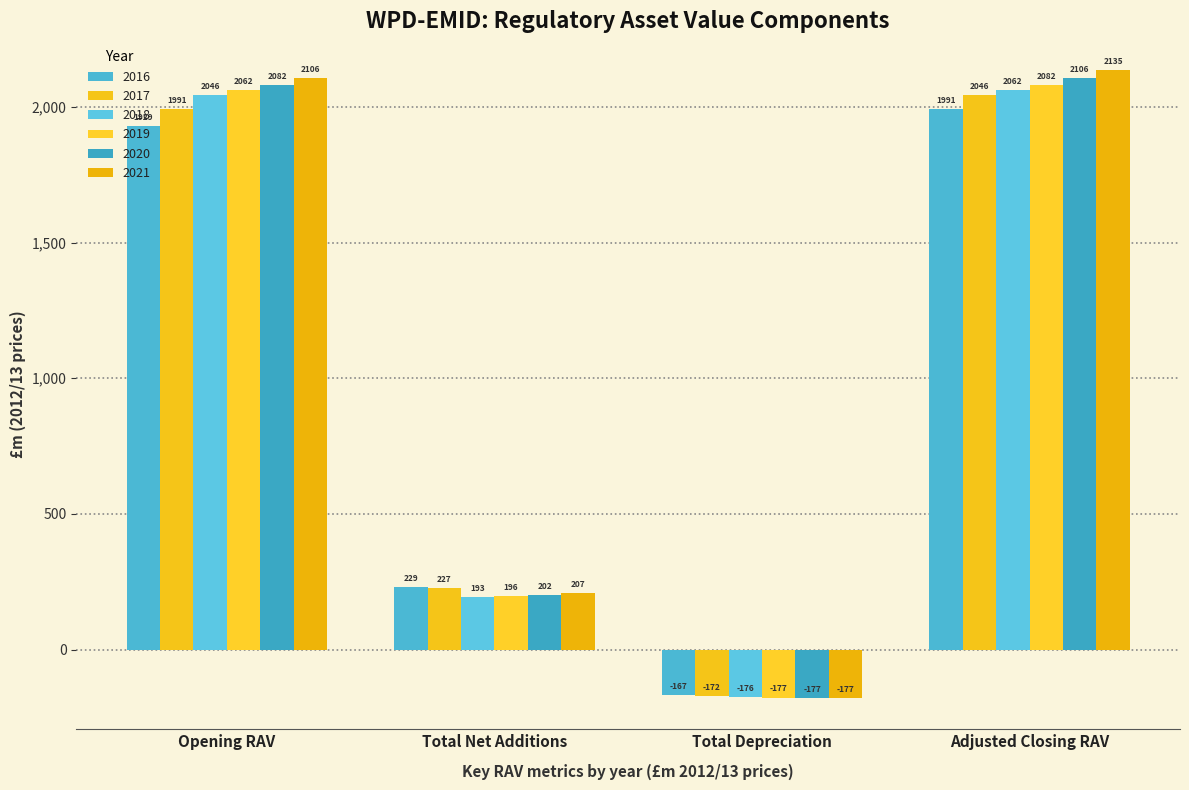

List the series in order of their peak value, highest first.

2021, 2020, 2019, 2018, 2017, 2016